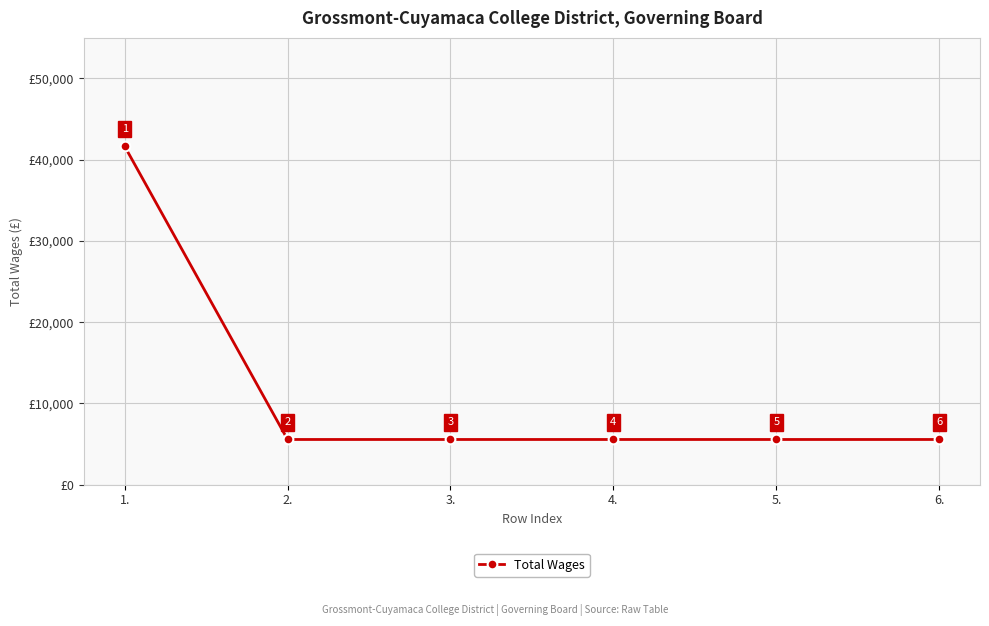

What is the difference between the values at 2. and 1.?

36099